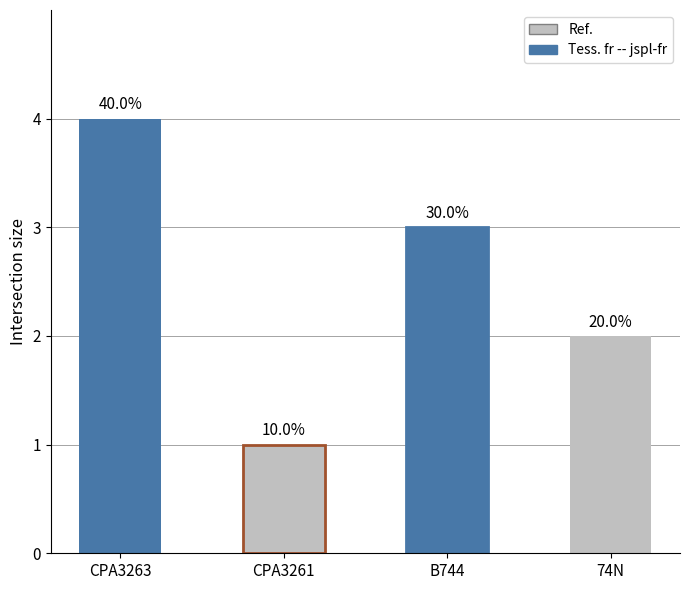

List the labels in order of value, smallest first.

CPA3261, 74N, B744, CPA3263